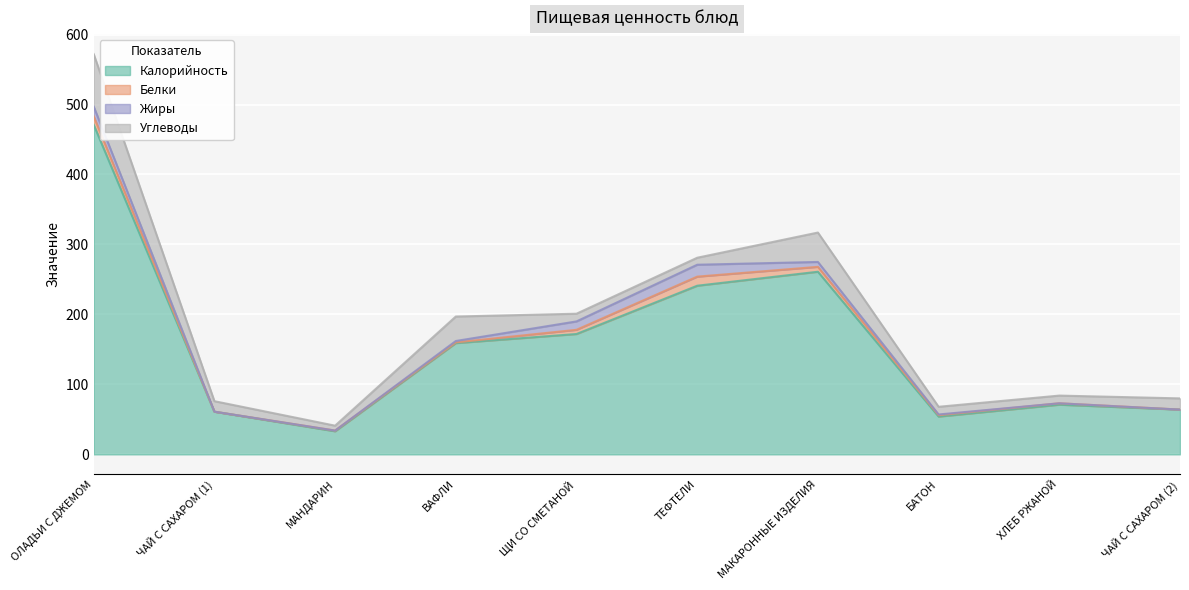

What is the average value of the Углеводы series?

23